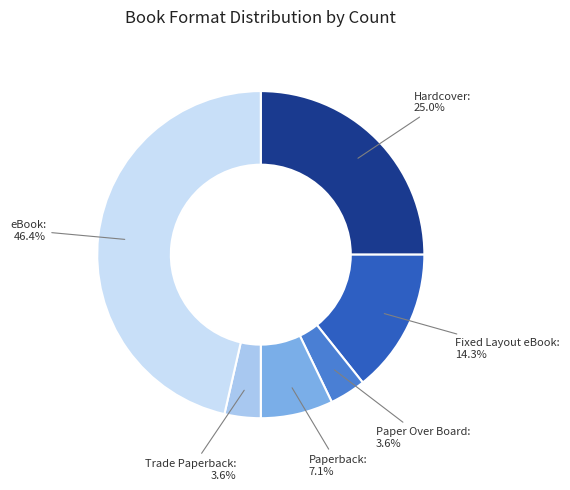

Does any single category account for the majority?

No